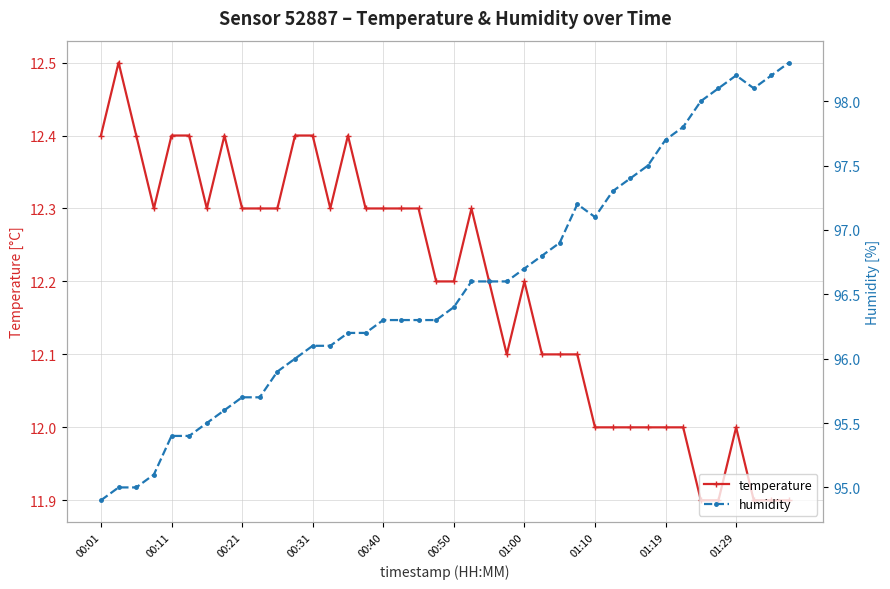

Which series has the largest total across all categories?

humidity